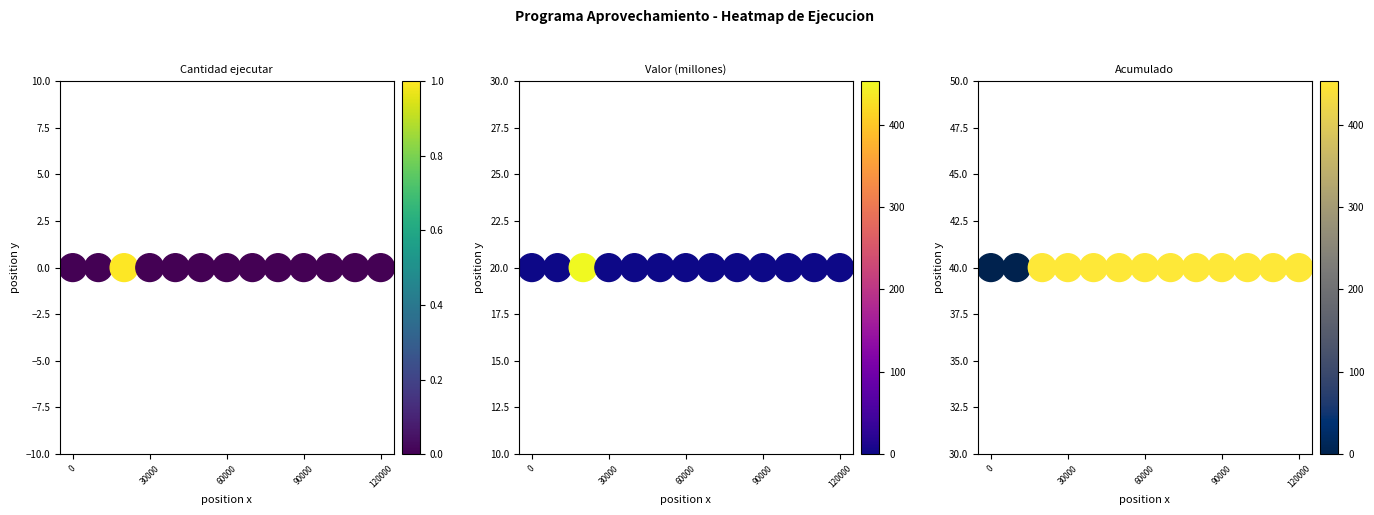

Count the number of data series in this chart.

3